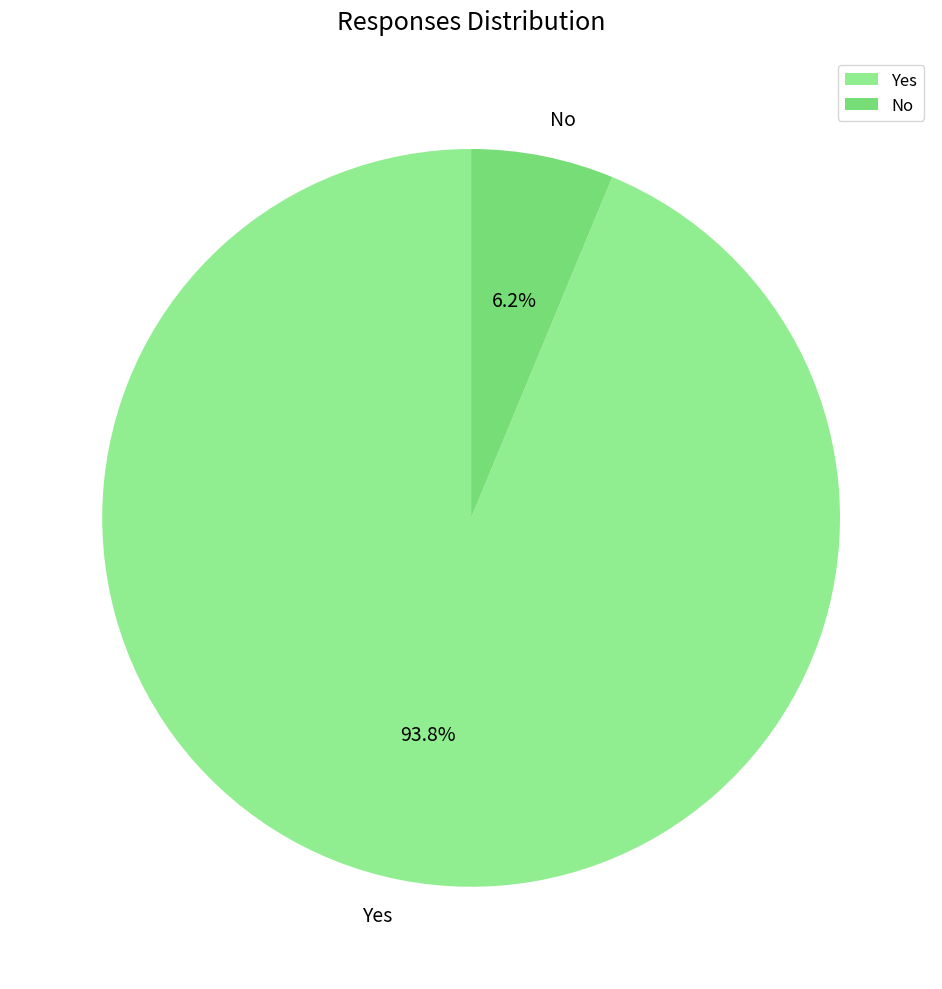

Is the sum of Yes and No greater than half?

Yes